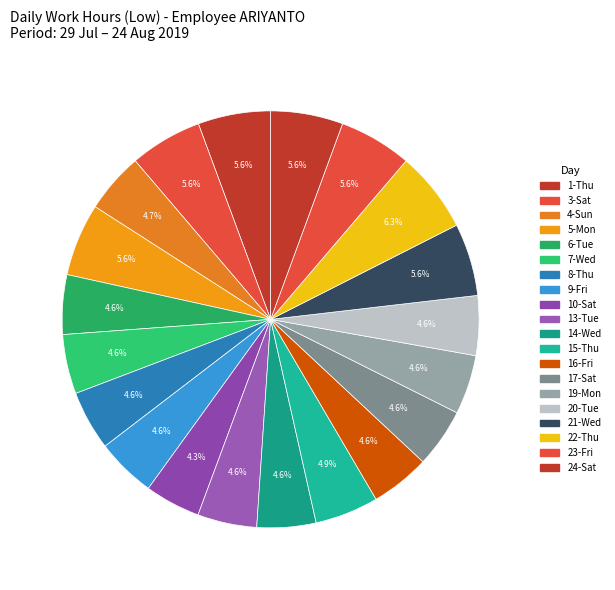

How many segments does this pie chart have?

20